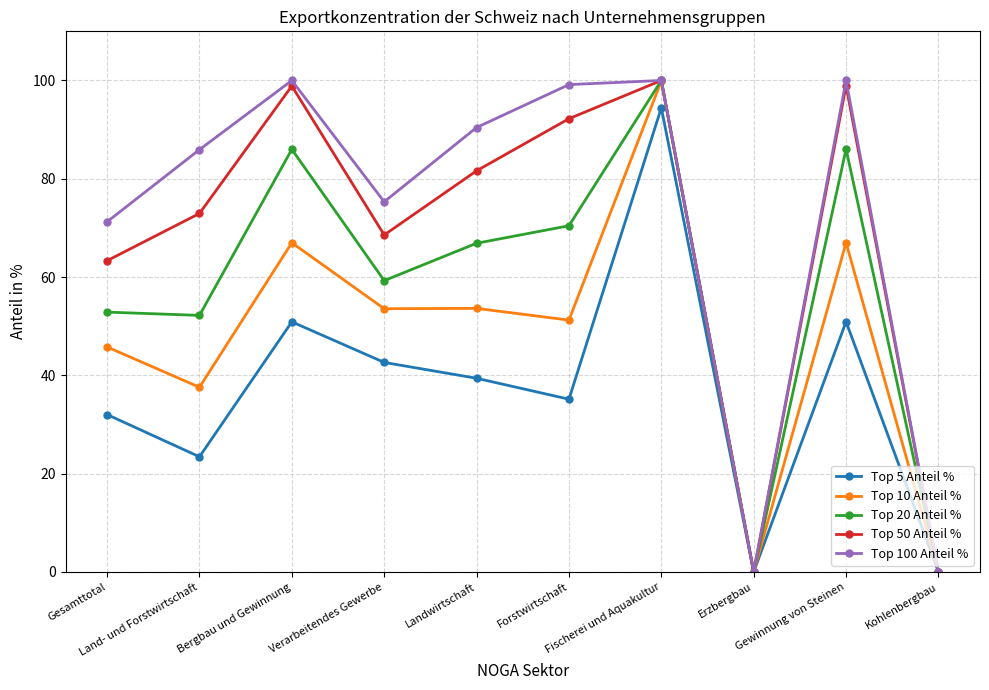

In Top 5 Anteil %, how many points are lower than both neighbors (excluding endpoints)?

3